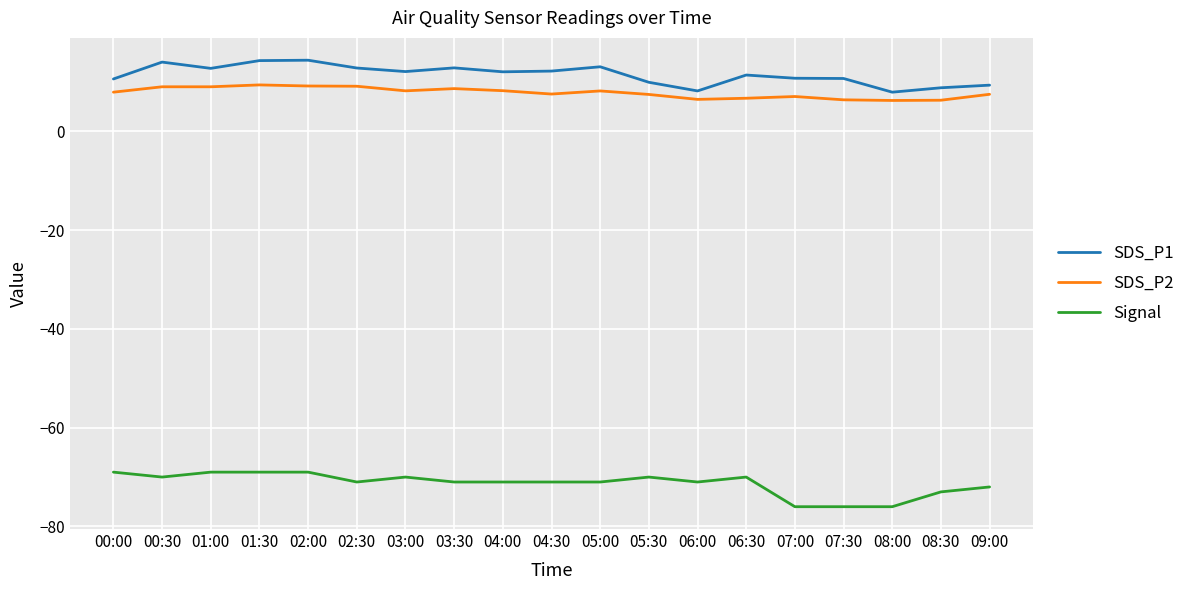

What is the maximum value for Signal?

-69.0